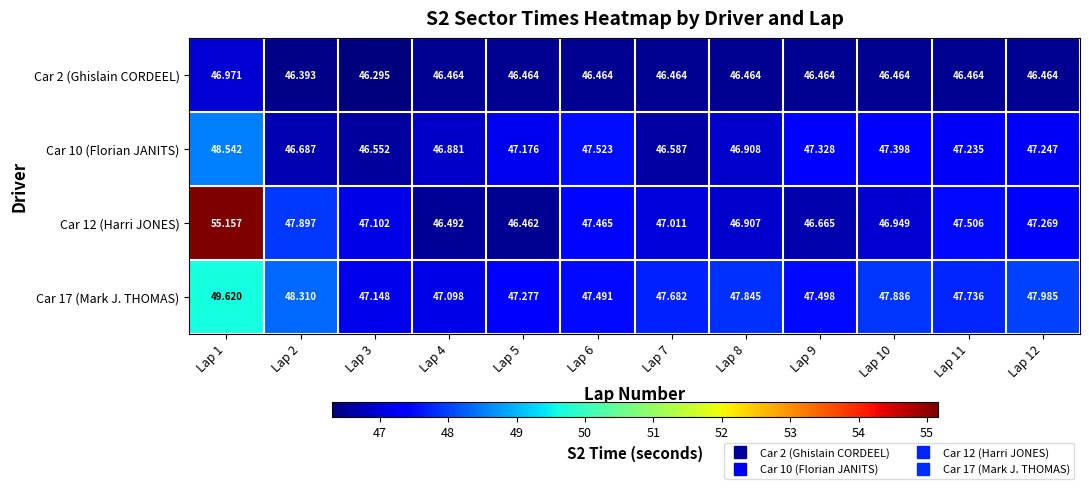

How many categories are shown in the chart?

12